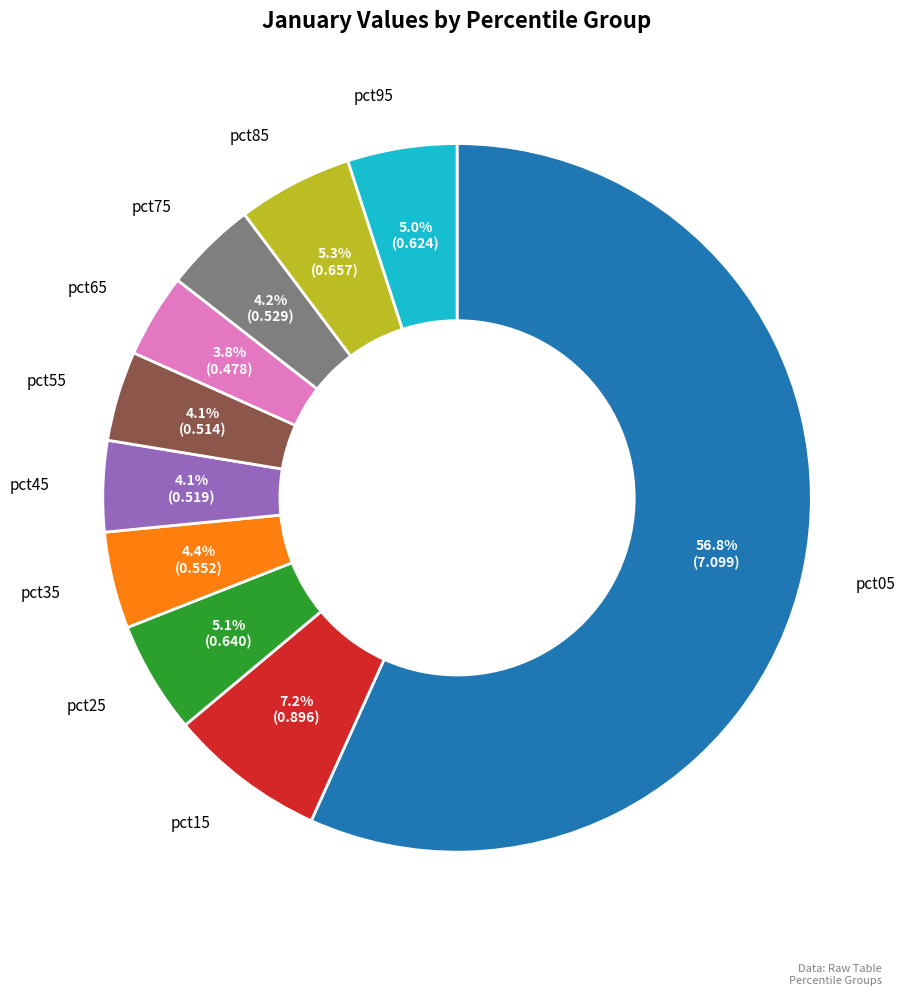

Between pct25 and pct75, which is larger?

pct25